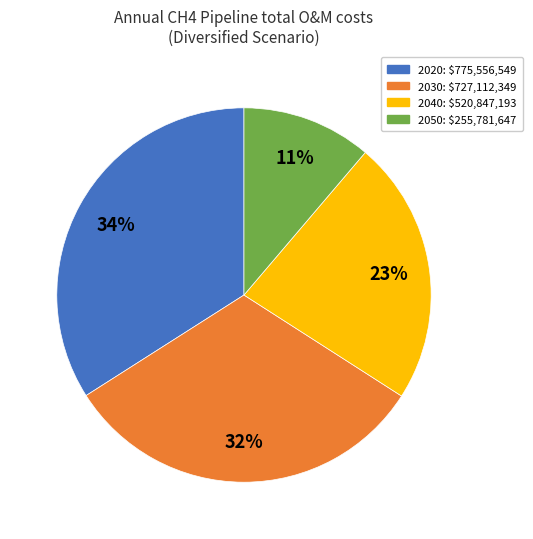

How many segments does this pie chart have?

4